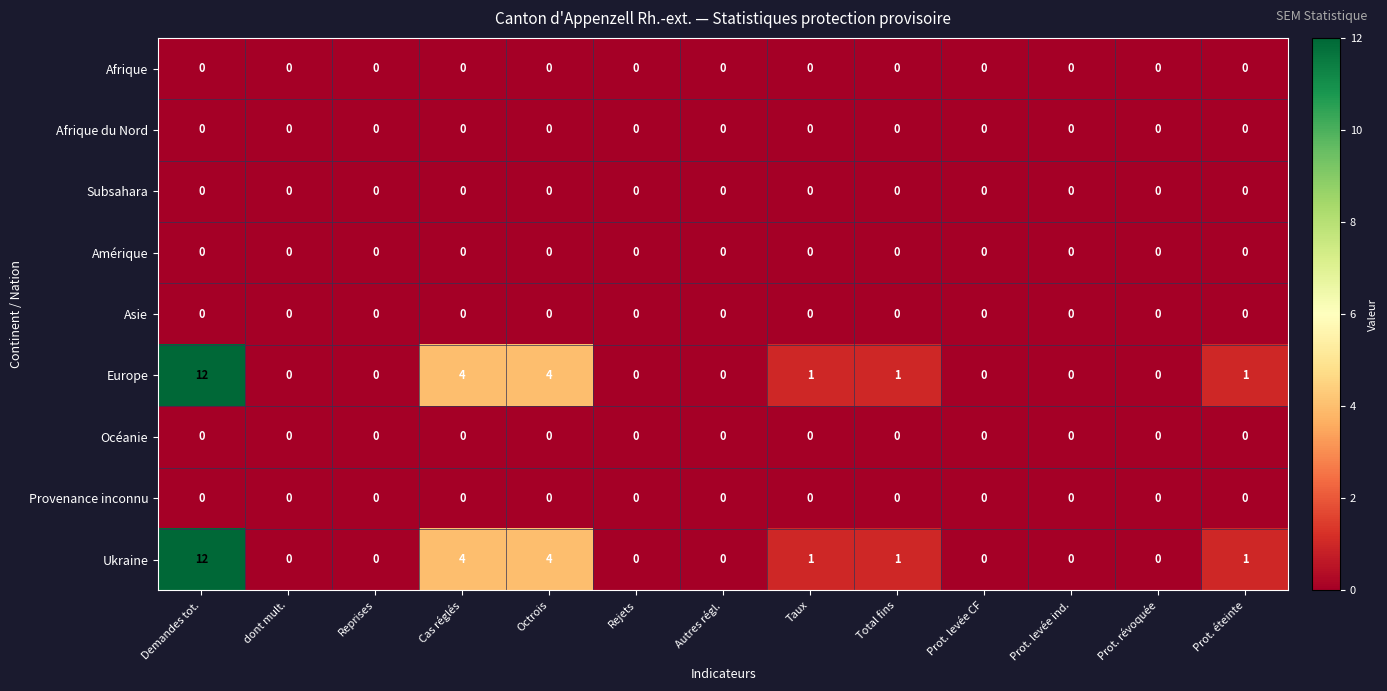

At which category does the chart reach its peak across all series?

Demandes tot.